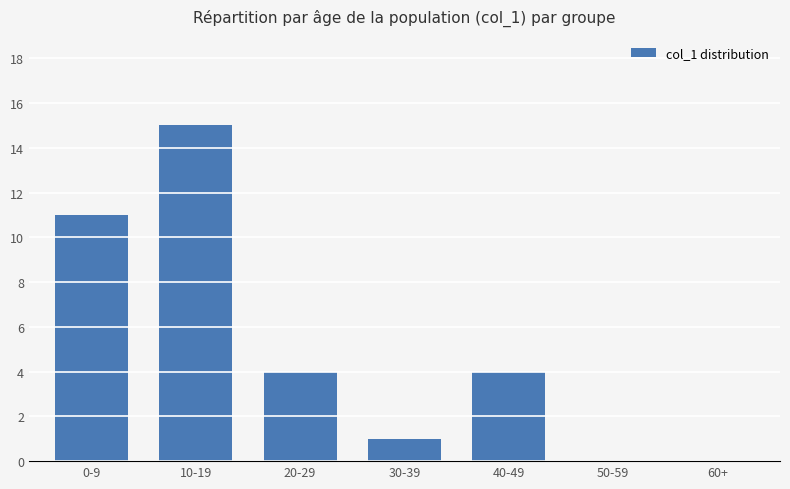

What is the change in value from 0-9 to 30-39?

-10